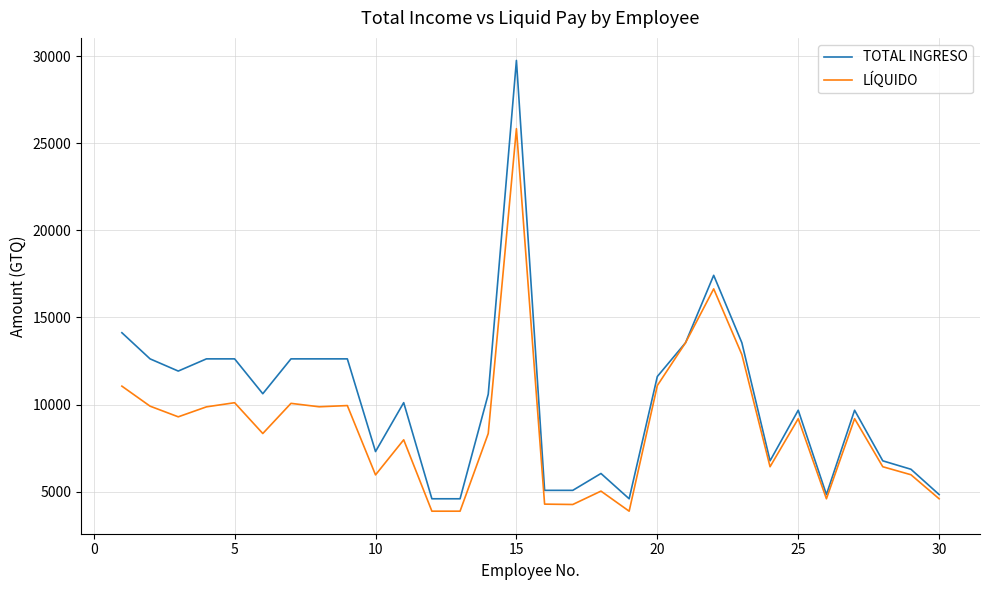

What is the greatest value displayed?

29750.0